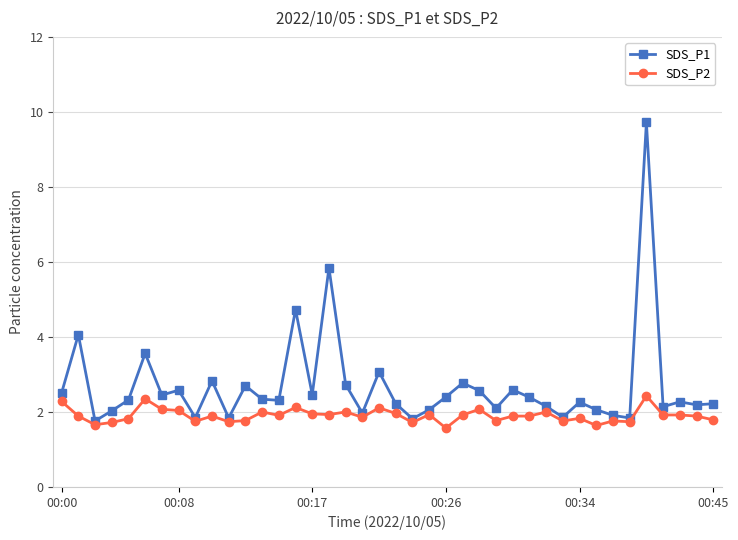

What is the lowest value of the SDS_P1 series?

1.8